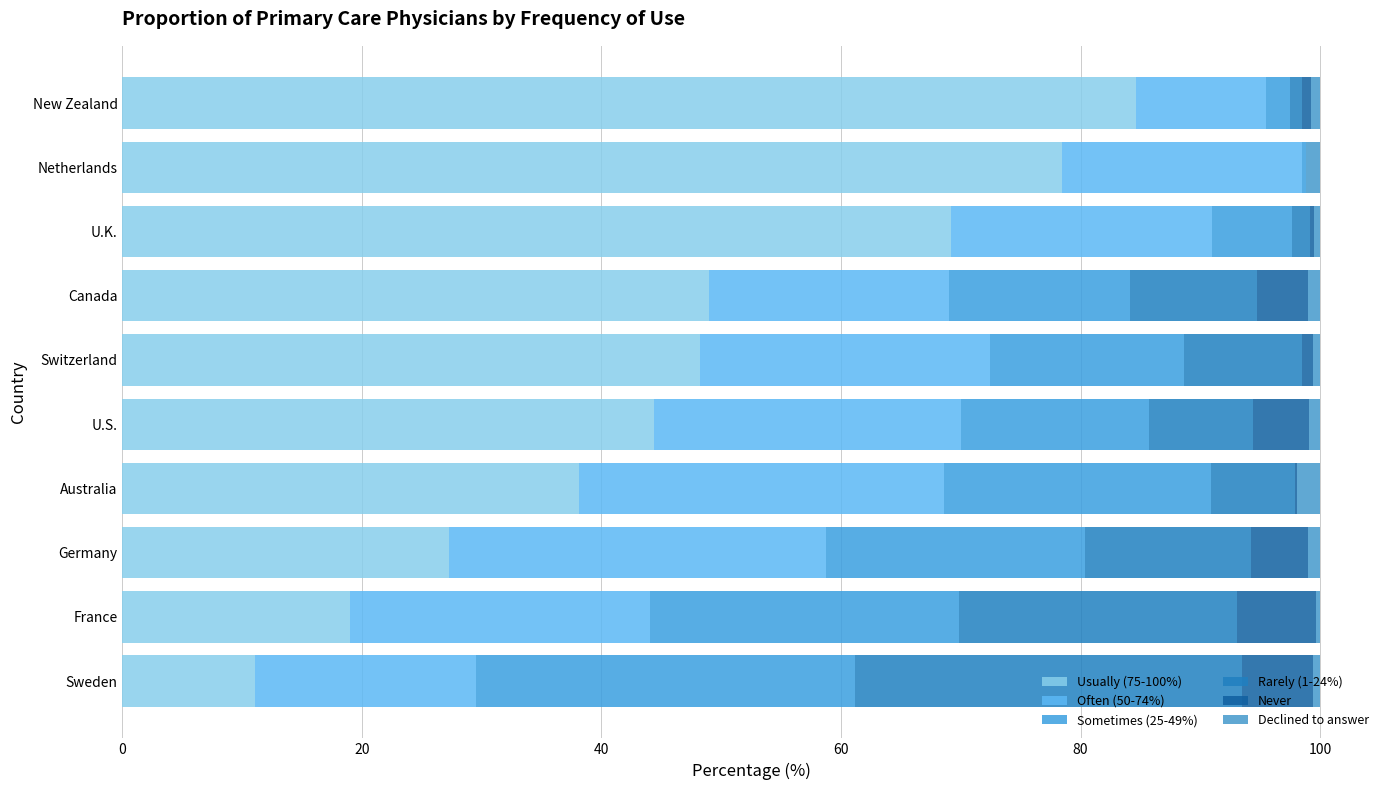

What is the value of the Often (50-74%) bar at the 9th from the left?

20.0